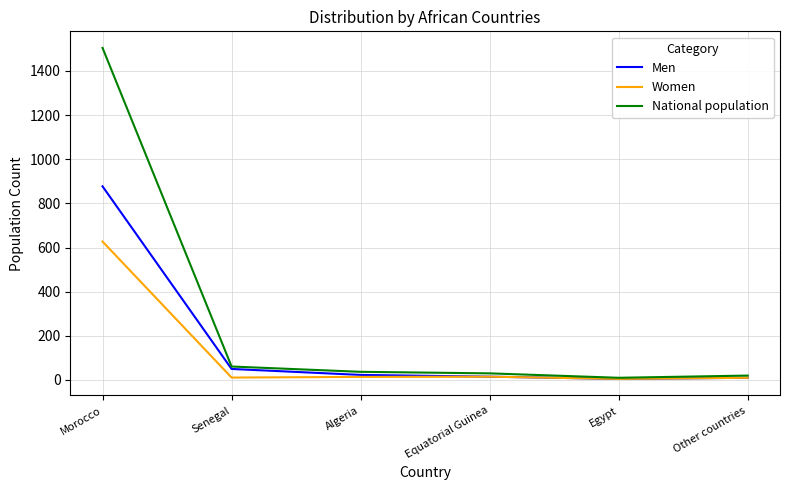

How many lines are shown in the chart?

3